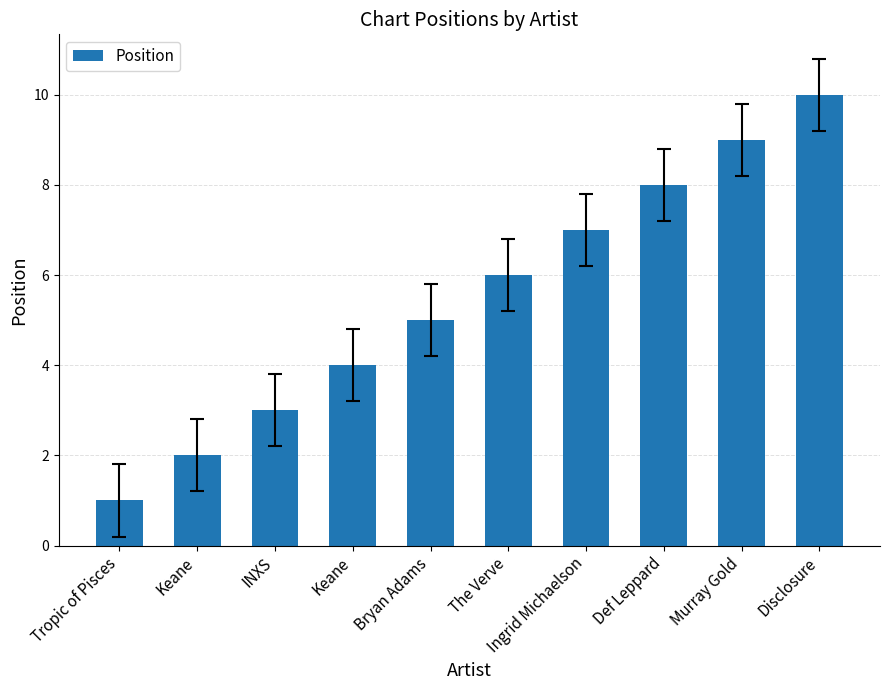

Which label corresponds to the largest value in the chart?

Disclosure